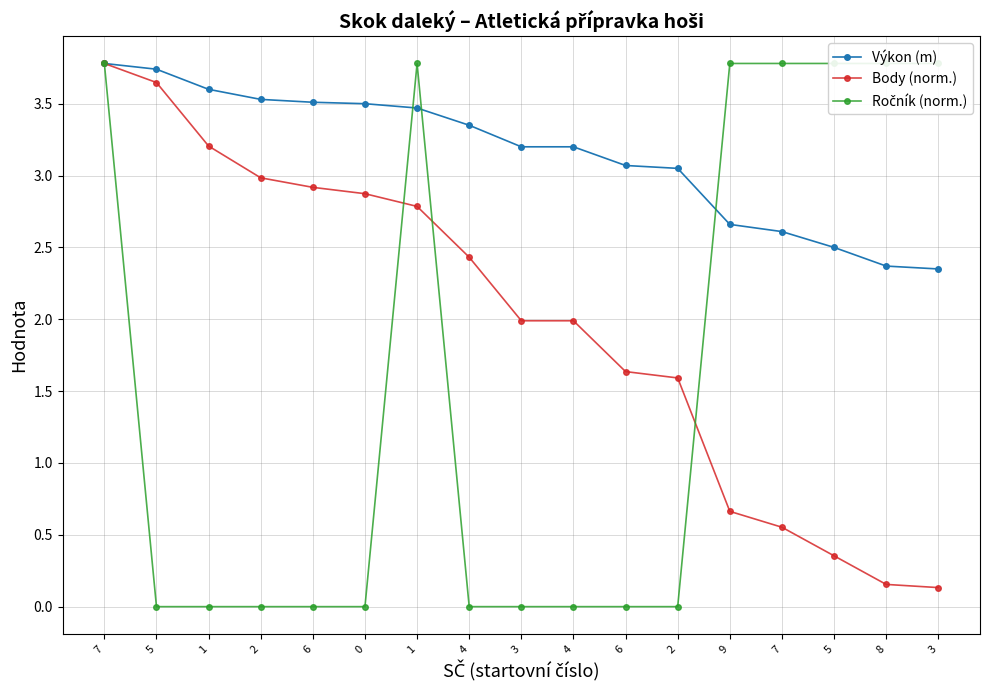

How many values in the Výkon (m) series are below 3?

5